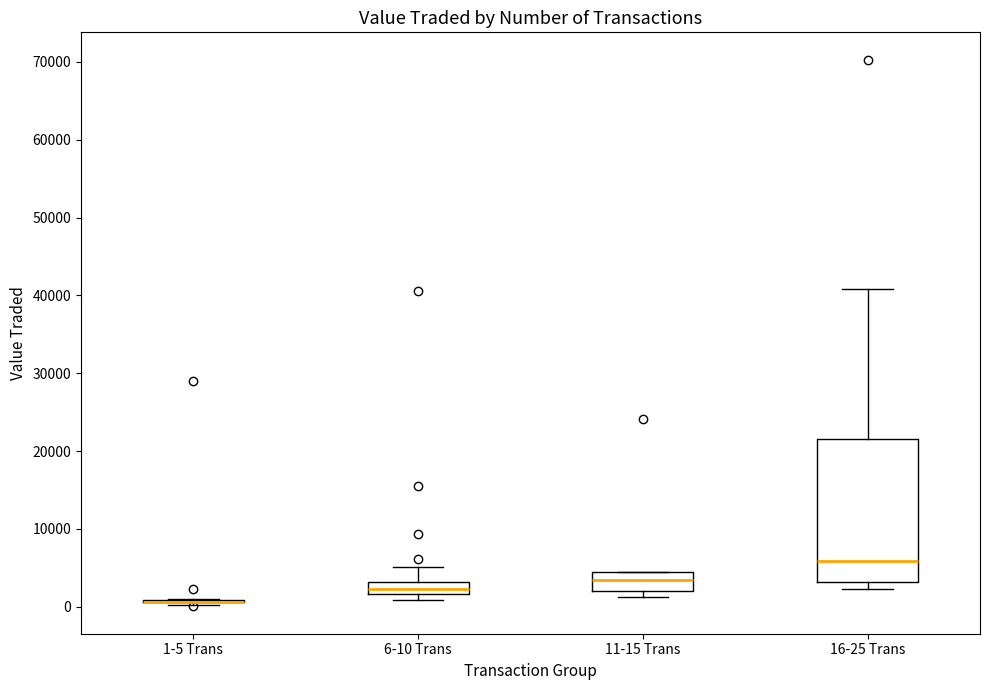

Where is the upper edge of the box for 6-10 Trans on the y-axis? The values are not printed on the chart, so give them approximately, as read against the axis.

3000